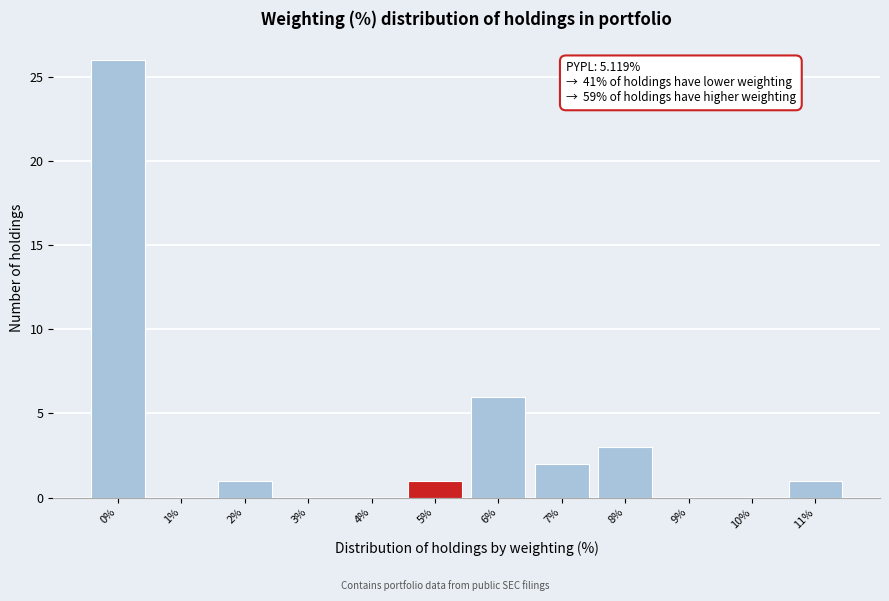

Reading left to right, list all the values displayed in this chart.

0%=26	1%=0	2%=1	3%=0	4%=0	5%=1	6%=6	7%=2	8%=3	9%=0	10%=0	11%=1